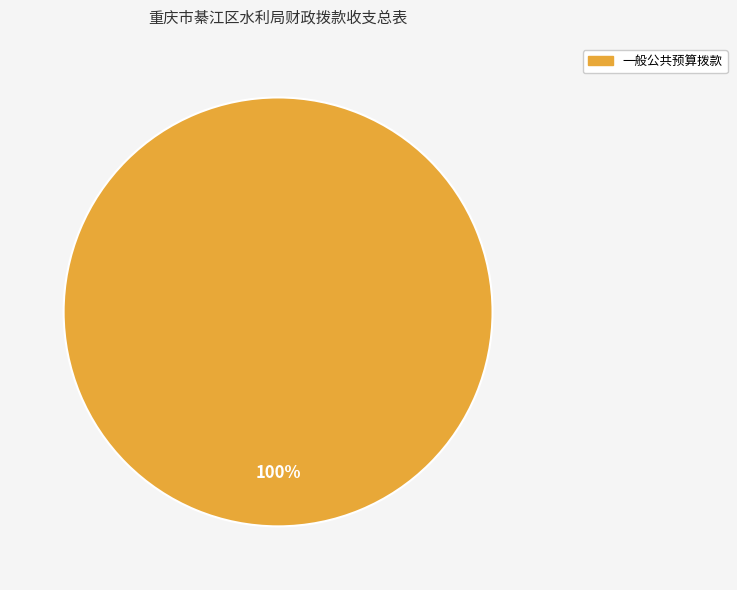

Is there a majority slice in this chart?

Yes